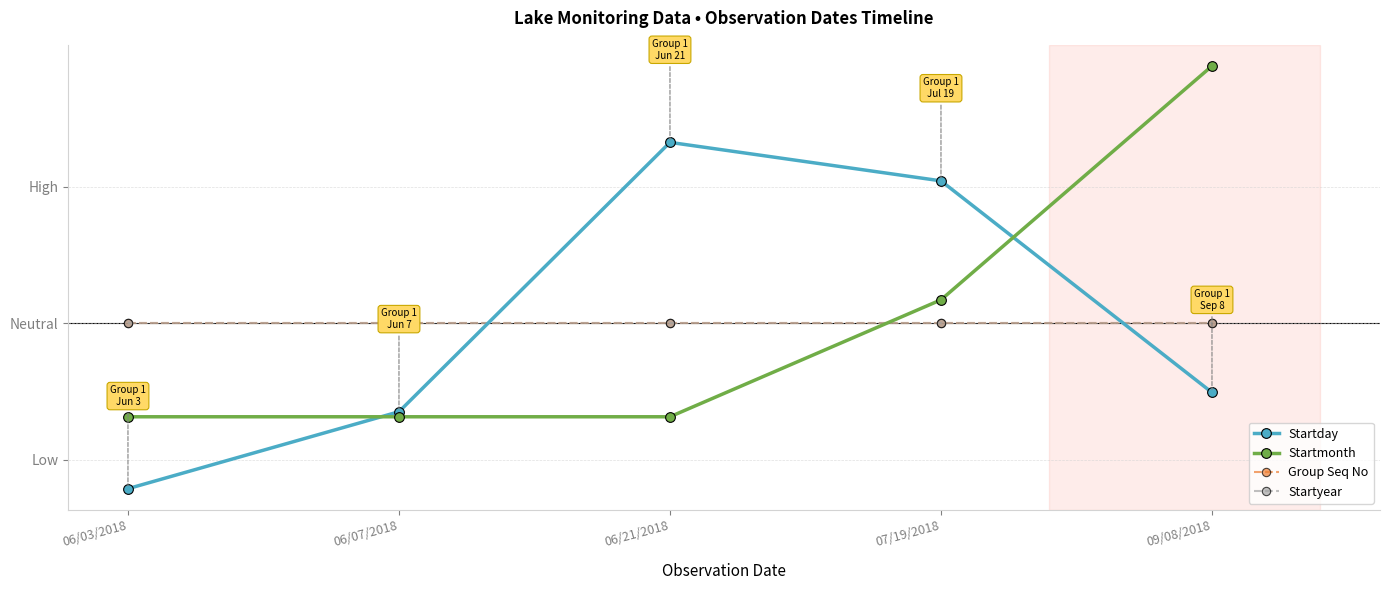

Which series has the largest total across all categories?

Startmonth